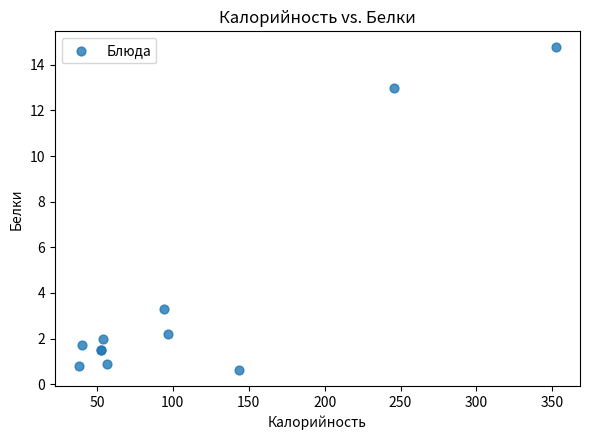

What Y value in the scatter plot is closest to 7?

3.3